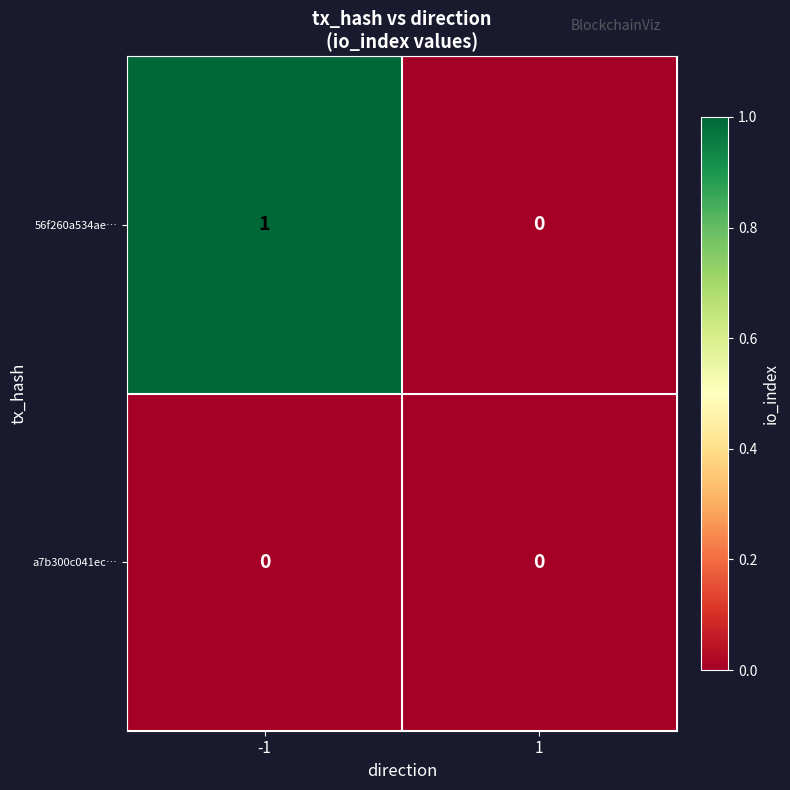

Which series has the largest total across all categories?

56f260a534ae…